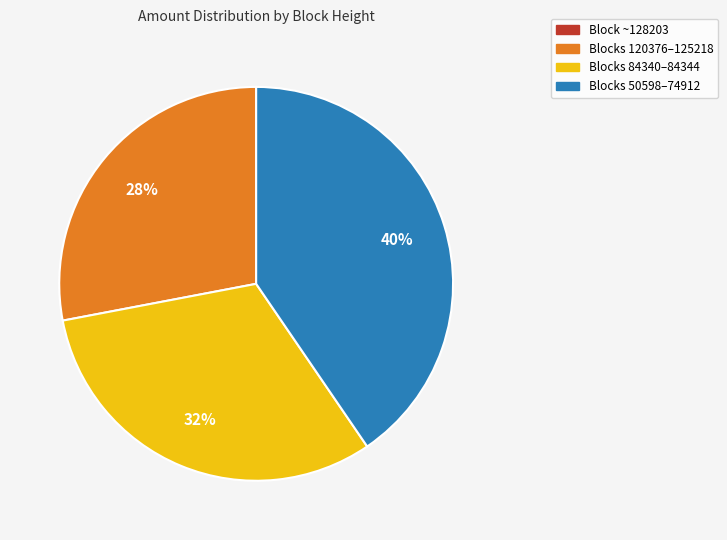

To the nearest percent, what is the difference between the largest and smallest slice percentages?

40%